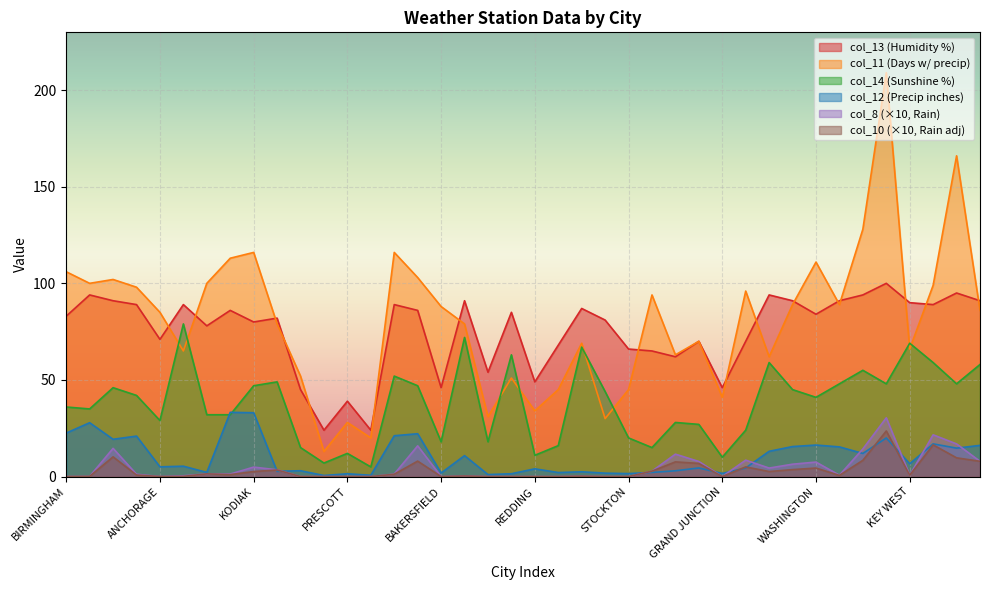

Which series has the largest total across all categories?

col_11 (Days w/ precip)